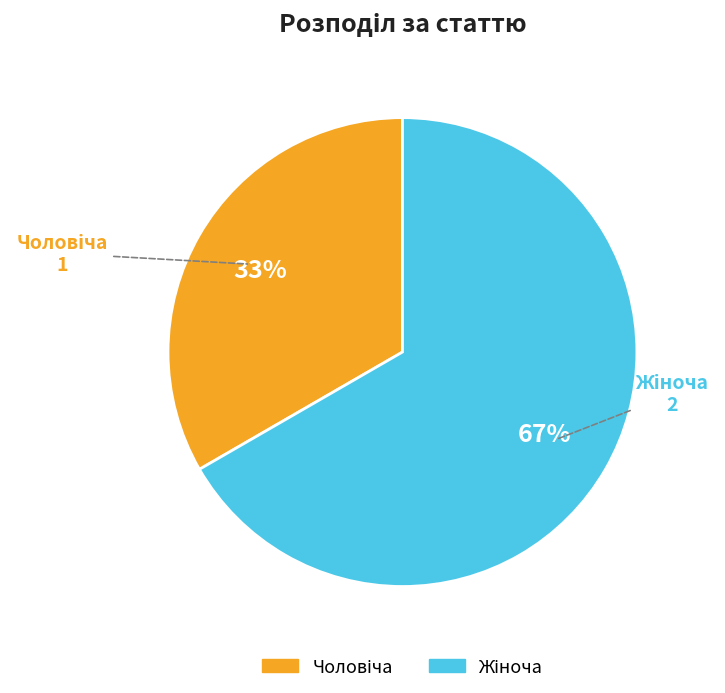

To the nearest percent, what is the average slice percentage?

50%